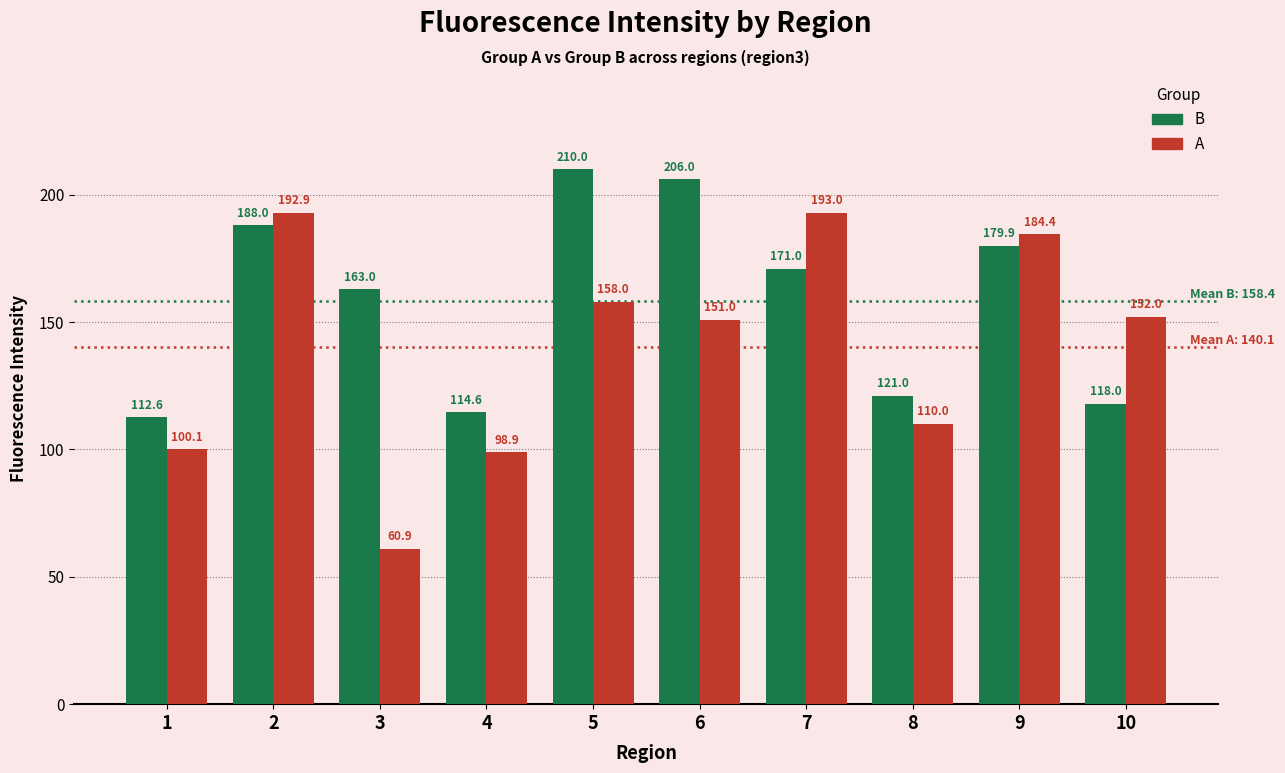

List the series in order of their overall mean, lowest first.

A, B